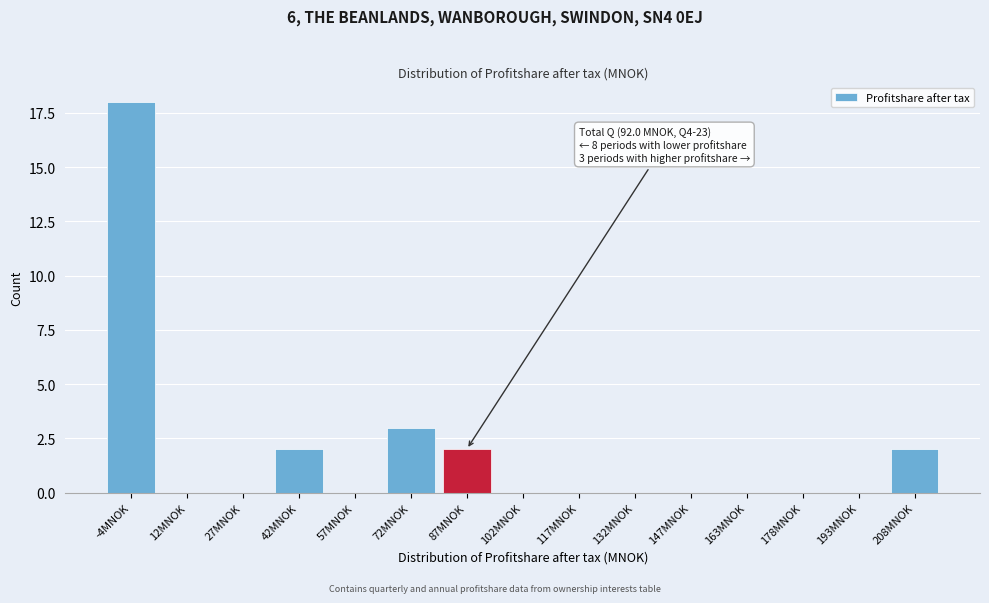

Reading left to right, list all the values displayed in this chart.

-4MNOK=18	12MNOK=0	27MNOK=0	42MNOK=2	57MNOK=0	72MNOK=3	87MNOK=2	102MNOK=0	117MNOK=0	132MNOK=0	147MNOK=0	163MNOK=0	178MNOK=0	193MNOK=0	208MNOK=2